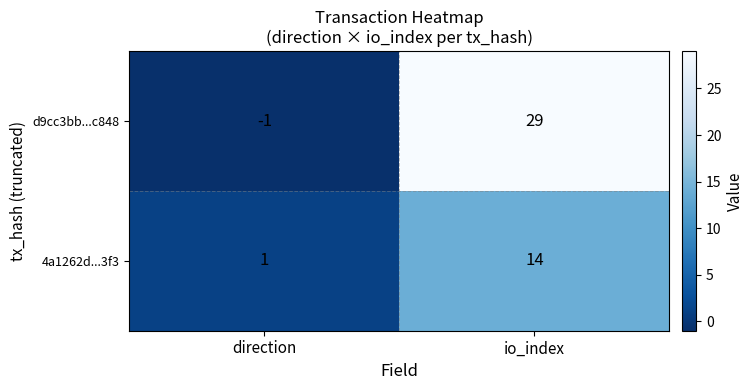

Reading left to right, what are all the values shown in this chart?

d9cc3bb...c848: direction=-1	io_index=29
4a1262d...3f3: direction=1	io_index=14